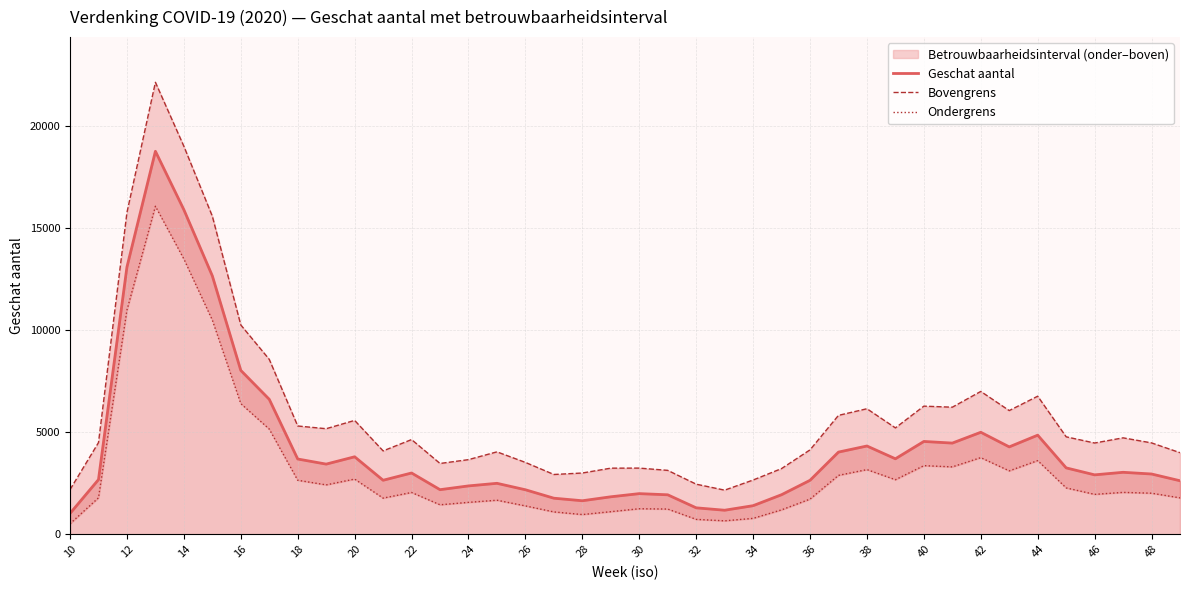

True or false: Bovengrens and Geschat aantal intersect in this chart.

False